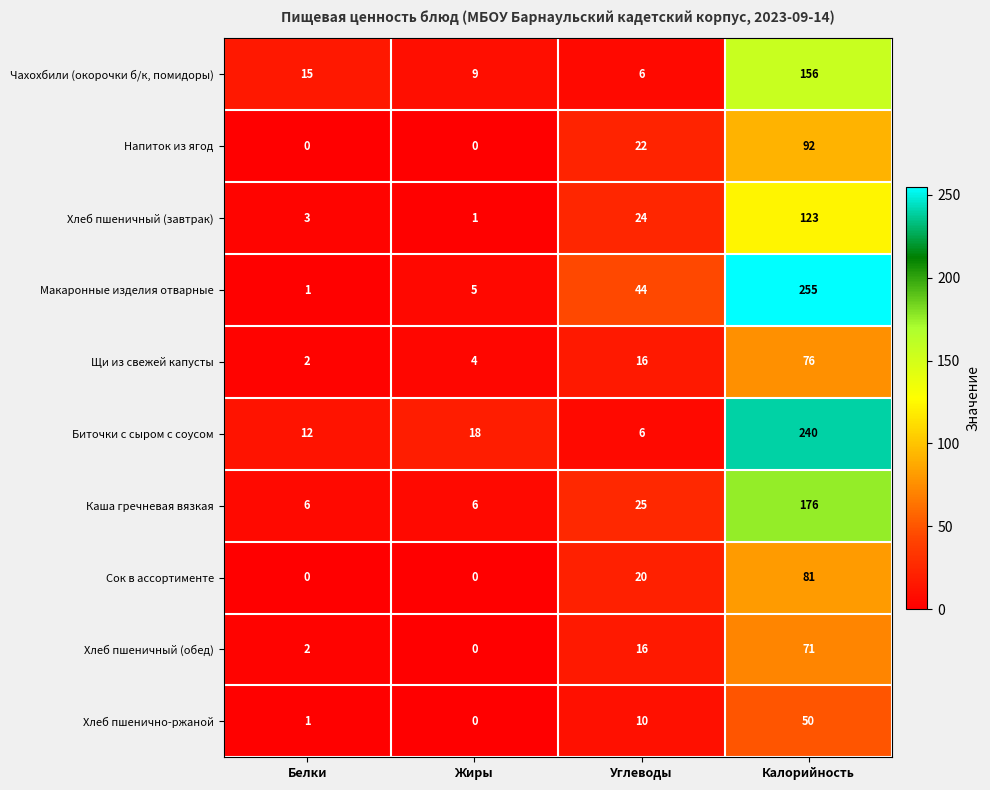

List the series in order of their peak value, lowest first.

Хлеб пшенично-ржаной, Хлеб пшеничный (обед), Щи из свежей капусты, Сок в ассортименте, Напиток из ягод, Хлеб пшеничный (завтрак), Чахохбили (окорочки б/к, помидоры), Каша гречневая вязкая, Биточки с сыром с соусом, Макаронные изделия отварные